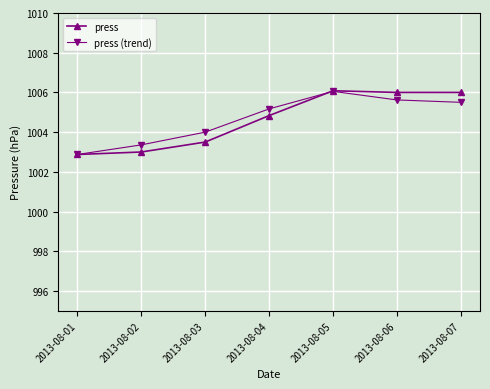

How many interior local peaks does the press series have?

1